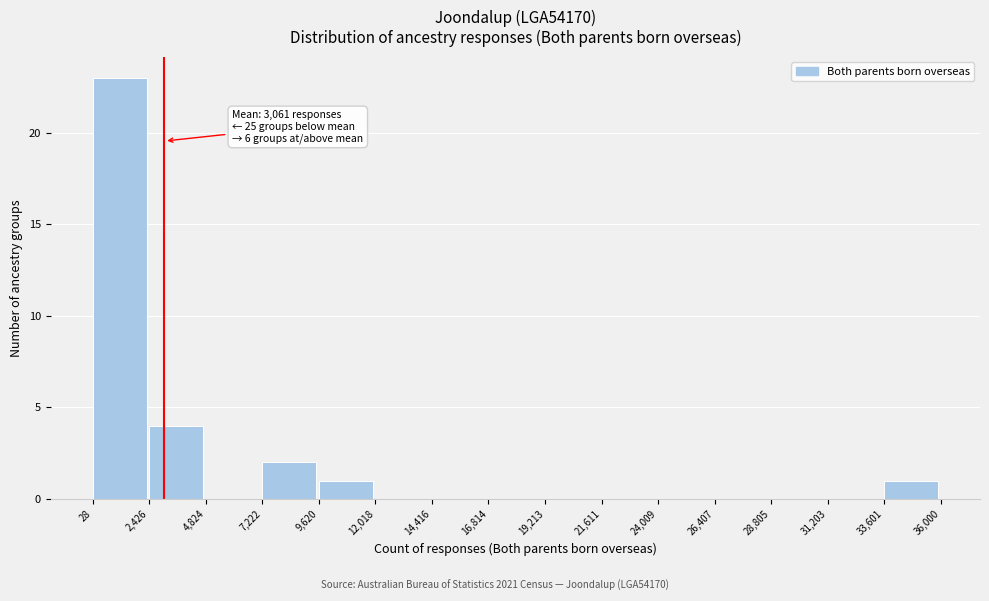

Which range on the x-axis has the tallest bar?

28 to 2,426